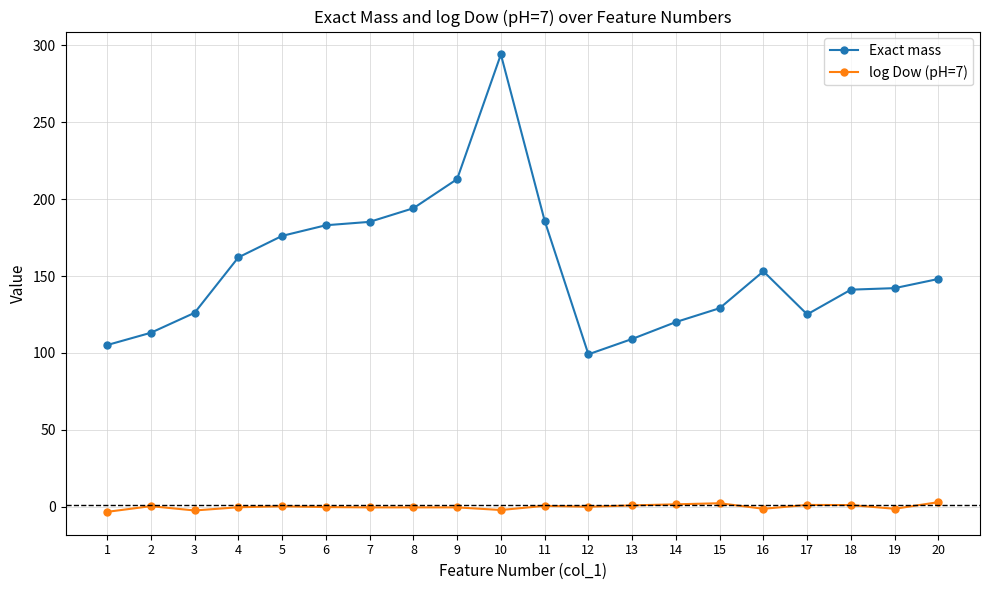

What is the difference between the second highest and minimum values in the Exact mass series?

114.0